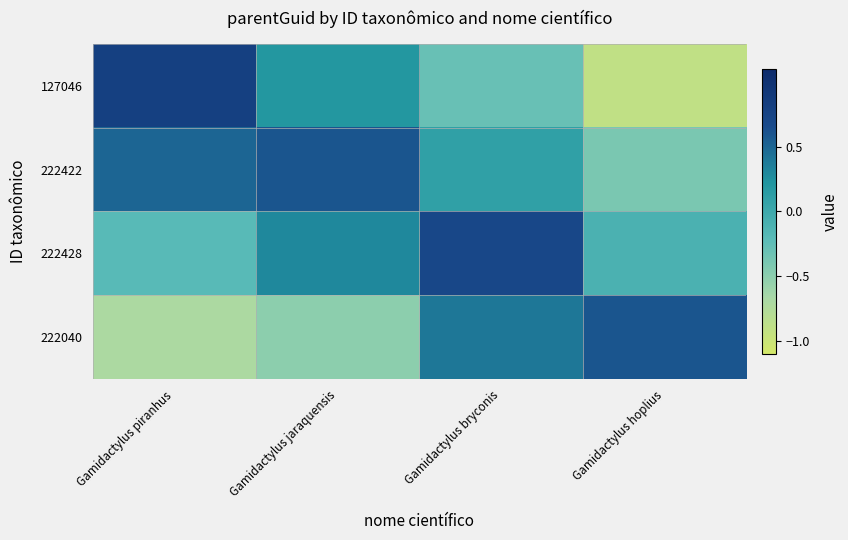

Reading left to right, list all the values displayed in this chart.

127046: Gamidactylus piranhus=0.8	Gamidactylus jaraquensis=0.2	Gamidactylus bryconis=-0.3	Gamidactylus hoplius=-0.9
222422: Gamidactylus piranhus=0.5	Gamidactylus jaraquensis=0.6	Gamidactylus bryconis=0.1	Gamidactylus hoplius=-0.4
222428: Gamidactylus piranhus=-0.2	Gamidactylus jaraquensis=0.3	Gamidactylus bryconis=0.7	Gamidactylus hoplius=-0.1
222040: Gamidactylus piranhus=-0.7	Gamidactylus jaraquensis=-0.5	Gamidactylus bryconis=0.4	Gamidactylus hoplius=0.6